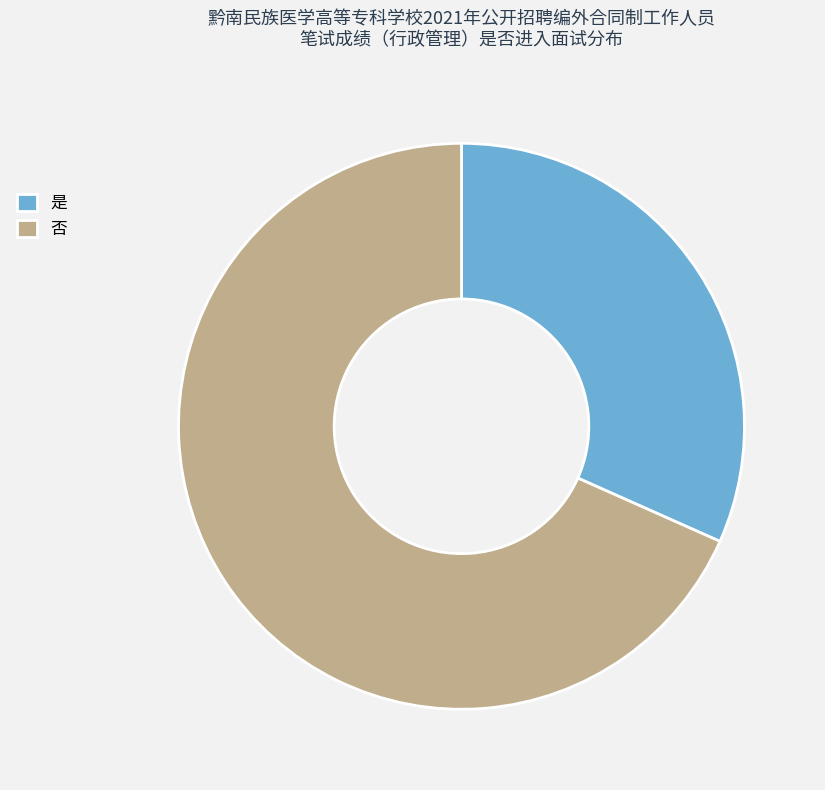

Rank the categories by value from highest to lowest.

否, 是